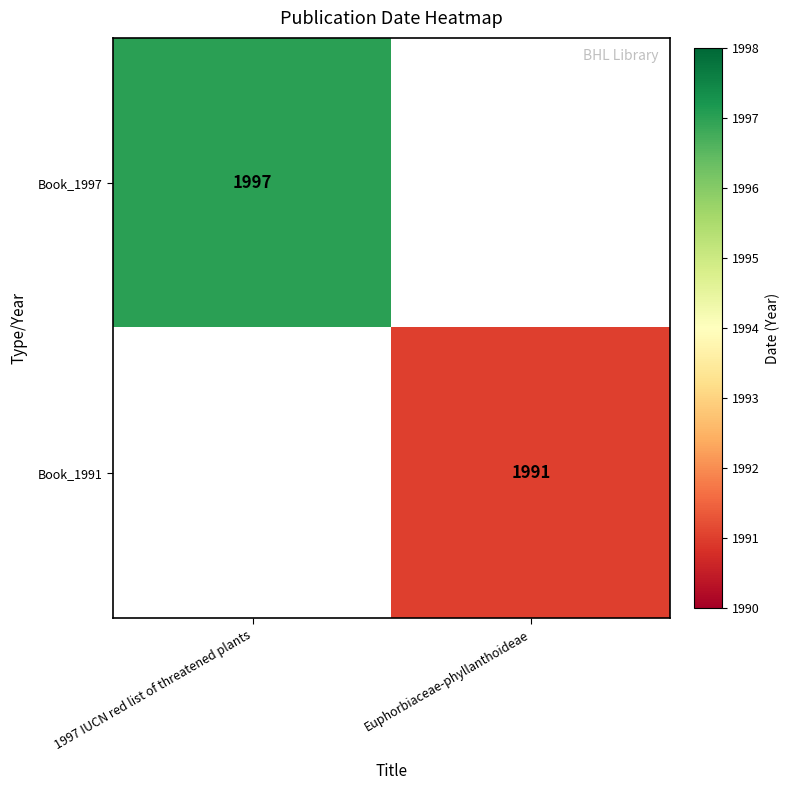

The Book_1991 series shows 1991 at Euphorbiaceae-phyllanthoideae. True or false?

True